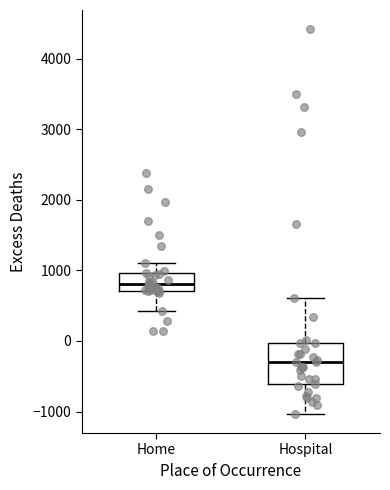

Reading left to right, read every box against the y-axis: the position of its median line, the range the box covers, and the ends of its whiskers. The values are not printed on the chart, so give them approximately, as read against the axis.

Home: median 800, box 700 to 1000, whiskers 400 to 1100
Hospital: median -300, box -600 to 0, whiskers -1000 to 600